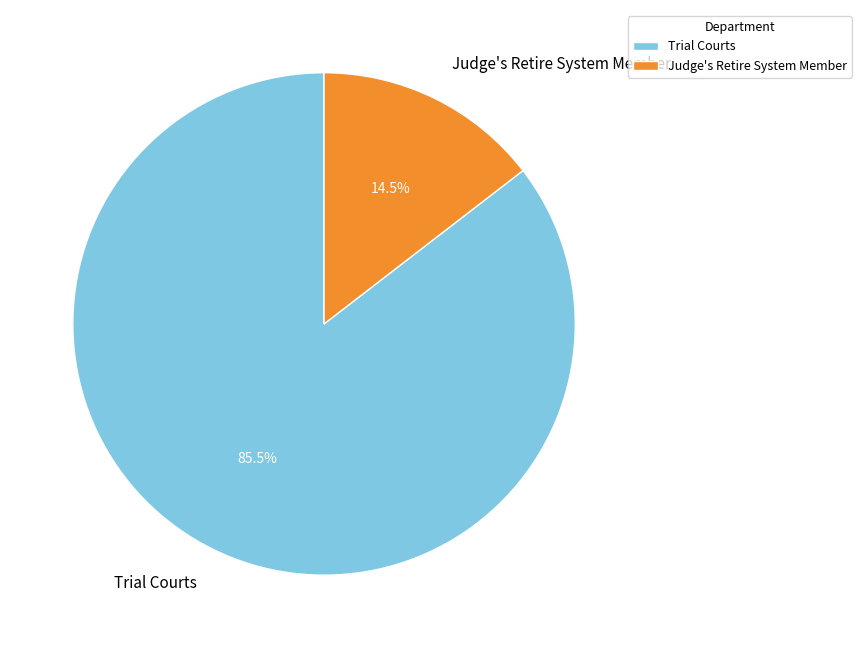

Rank the categories by value from lowest to highest.

Judge's Retire System Member, Trial Courts